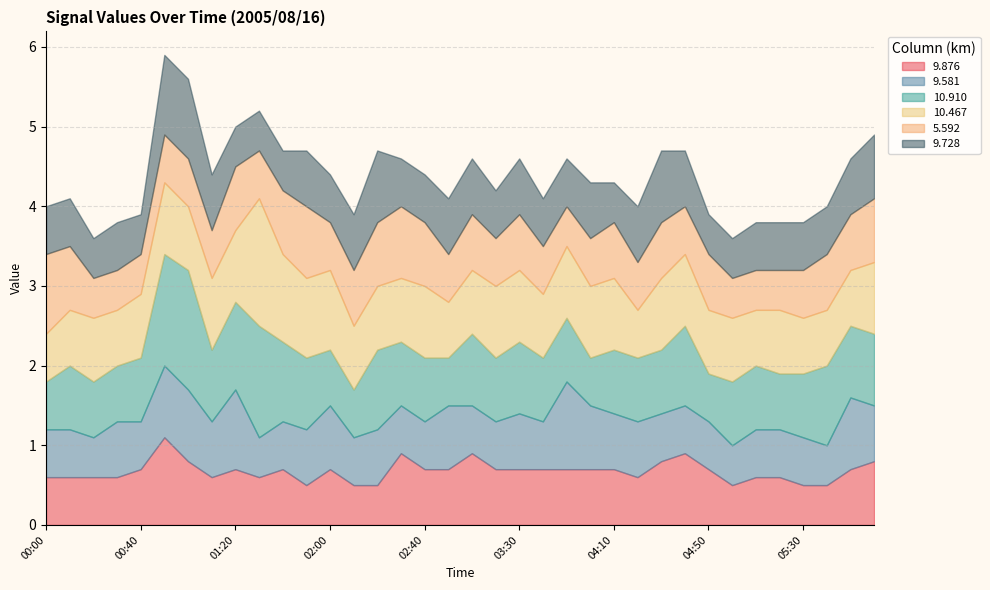

Reading left to right, what are all the values shown in this chart?

9.876: 0.6	0.6	0.6	0.6	0.7	1.1	0.8	0.6	0.7	0.6	0.7	0.5	0.7	0.5	0.5	0.9	0.7	0.7	0.9	0.7	0.7	0.7	0.7	0.7	0.7	0.6	0.8	0.9	0.7	0.5	0.6	0.6	0.5	0.5	0.7	0.8
9.581: 0.6	0.6	0.5	0.7	0.6	0.9	0.9	0.7	1.0	0.5	0.6	0.7	0.8	0.6	0.7	0.6	0.6	0.8	0.6	0.6	0.7	0.6	1.1	0.8	0.7	0.7	0.6	0.6	0.6	0.5	0.6	0.6	0.6	0.5	0.9	0.7
10.910: 0.6	0.8	0.7	0.7	0.8	1.4	1.5	0.9	1.1	1.4	1.0	0.9	0.7	0.6	1.0	0.8	0.8	0.6	0.9	0.8	0.9	0.8	0.8	0.6	0.8	0.8	0.8	1.0	0.6	0.8	0.8	0.7	0.8	1.0	0.9	0.9
10.467: 0.6	0.7	0.8	0.7	0.8	0.9	0.8	0.9	0.9	1.6	1.1	1.0	1.0	0.8	0.8	0.8	0.9	0.7	0.8	0.9	0.9	0.8	0.9	0.9	0.9	0.6	0.9	0.9	0.8	0.8	0.7	0.8	0.7	0.7	0.7	0.9
5.592: 1.0	0.8	0.5	0.5	0.5	0.6	0.6	0.6	0.8	0.6	0.8	0.9	0.6	0.7	0.8	0.9	0.8	0.6	0.7	0.6	0.7	0.6	0.5	0.6	0.7	0.6	0.7	0.6	0.7	0.5	0.5	0.5	0.6	0.7	0.7	0.8
9.728: 0.6	0.6	0.5	0.6	0.5	1.0	1.0	0.7	0.5	0.5	0.5	0.7	0.6	0.7	0.9	0.6	0.6	0.7	0.7	0.6	0.7	0.6	0.6	0.7	0.5	0.7	0.9	0.7	0.5	0.5	0.6	0.6	0.6	0.6	0.7	0.8